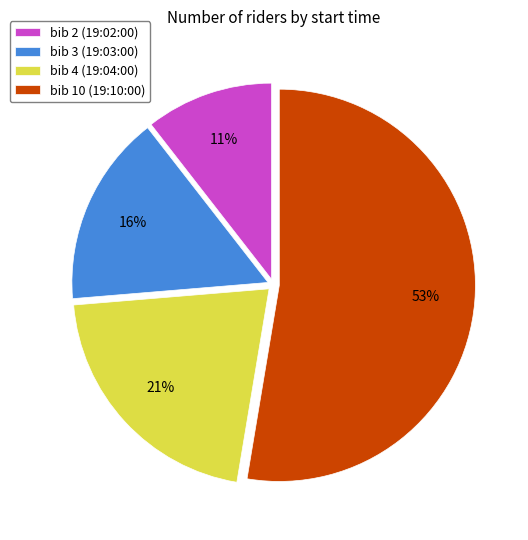

To the nearest percent, what percentage of the pie is bib 3 (19:03:00)?

16%